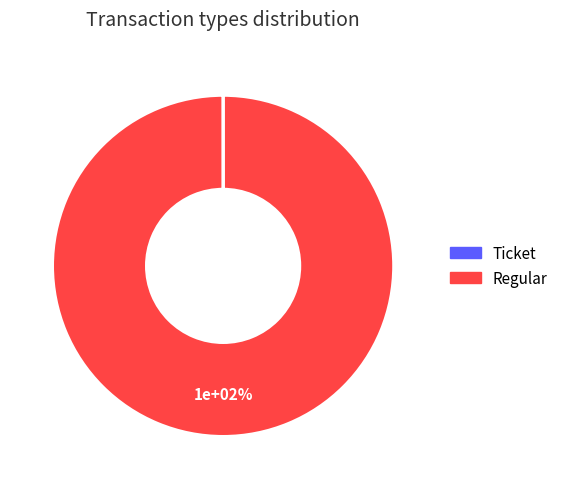

Which slice is the largest?

Regular